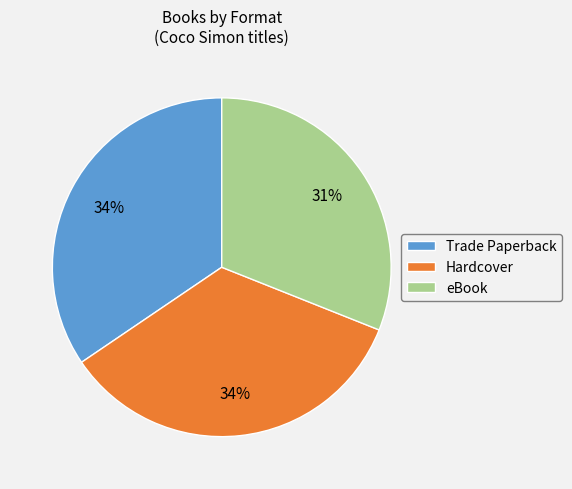

True or false: eBook accounts for 24% of the total.

False